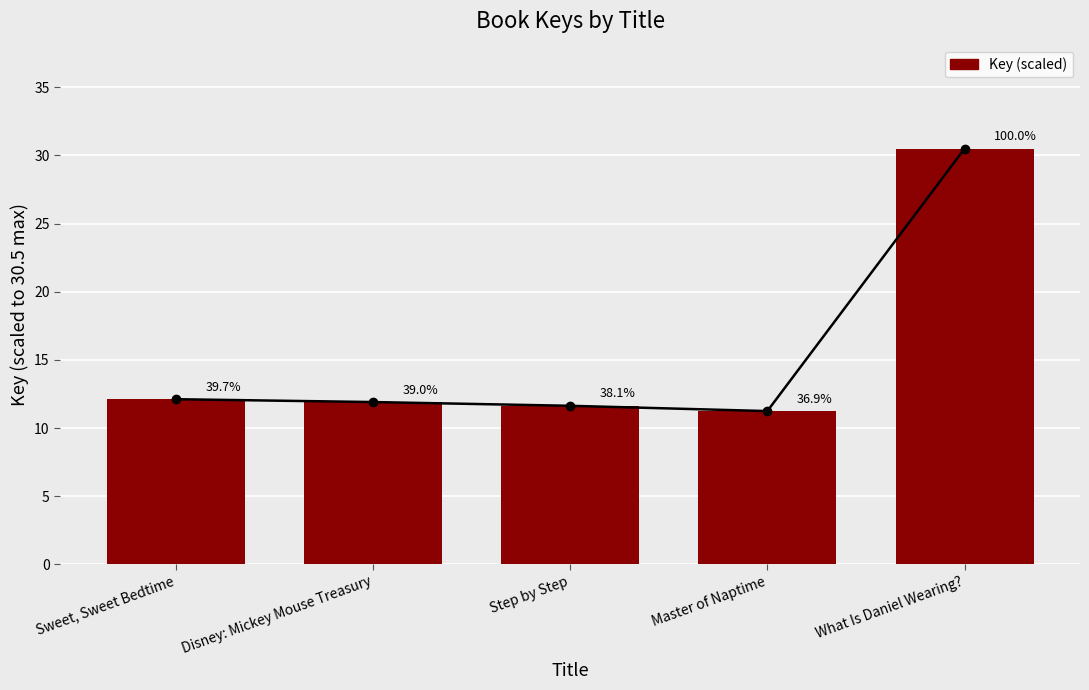

At which label is the value closest to 20?

Sweet, Sweet Bedtime